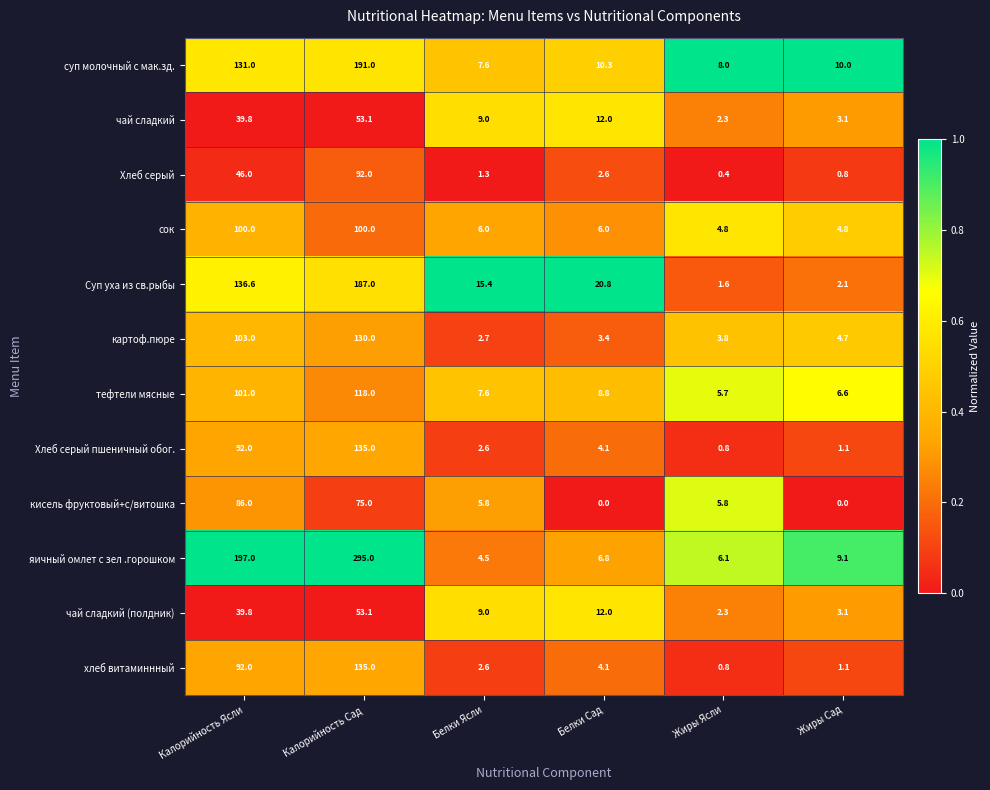

How many series are shown in this chart?

12